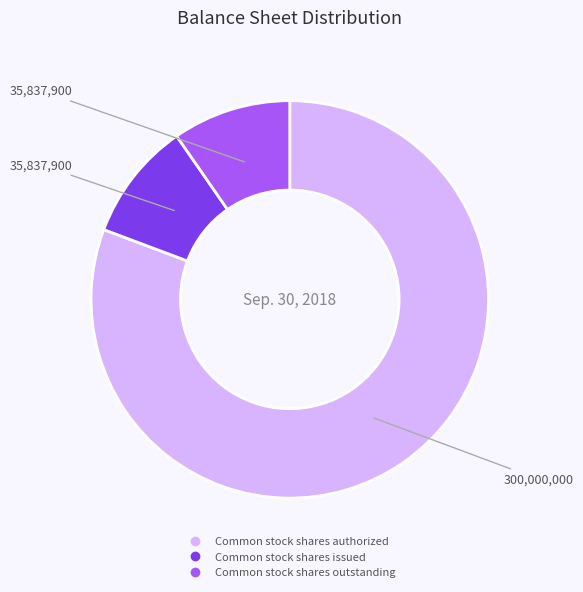

What is the majority slice?

Common stock shares authorized